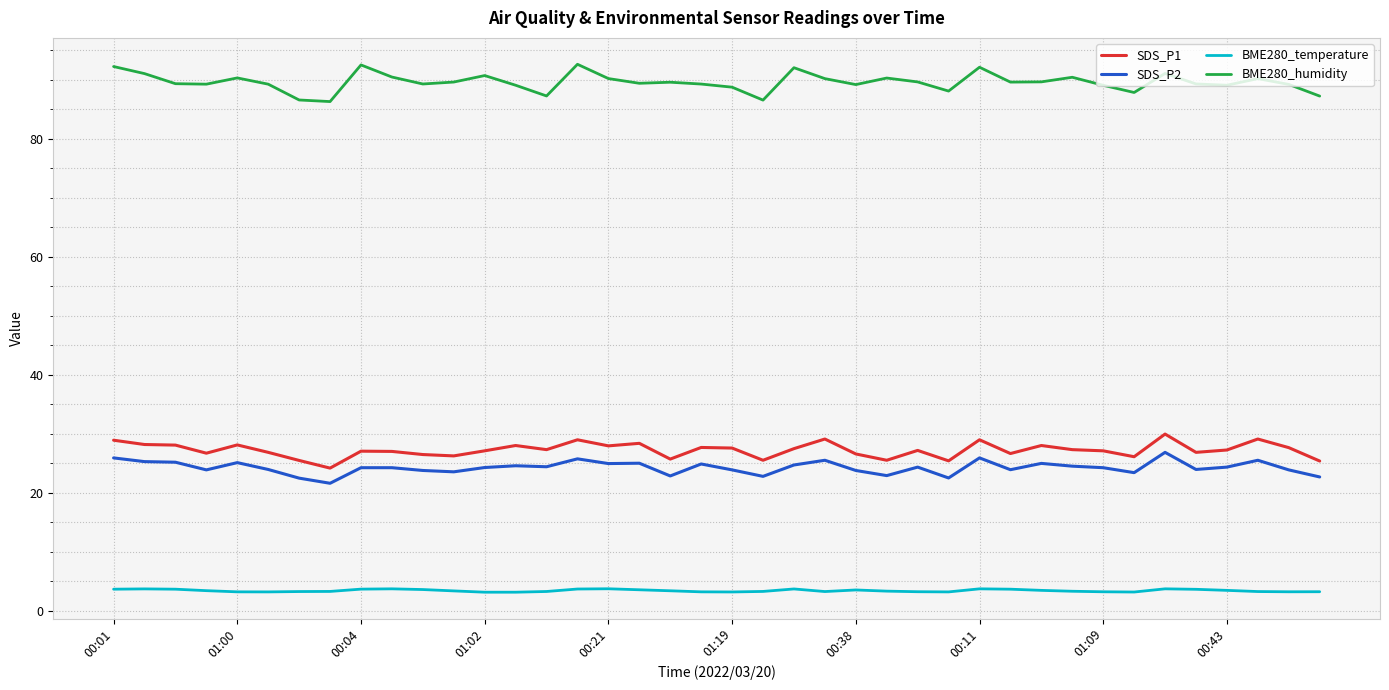

What is the difference between the maximum and second lowest values in the SDS_P2 series?

4.4